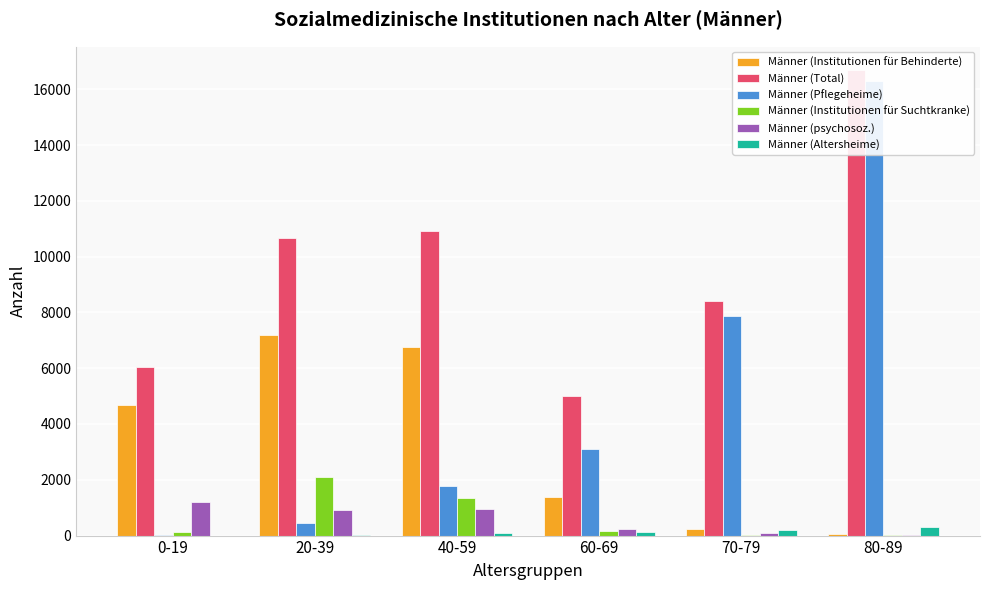

How many bars are there in total?

36